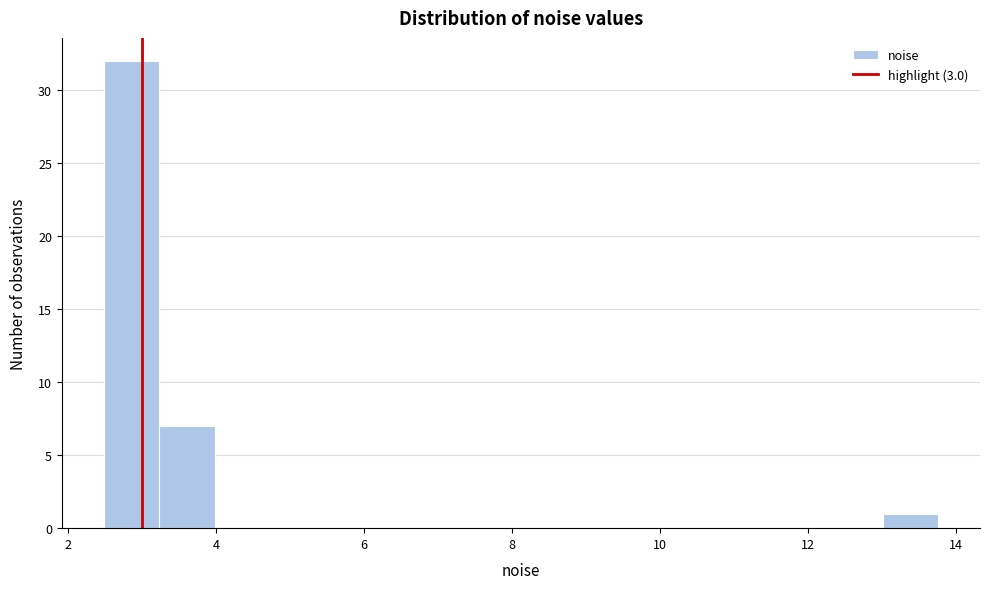

Read against the x-axis, roughly where is the centre of the tallest bar?

2.8